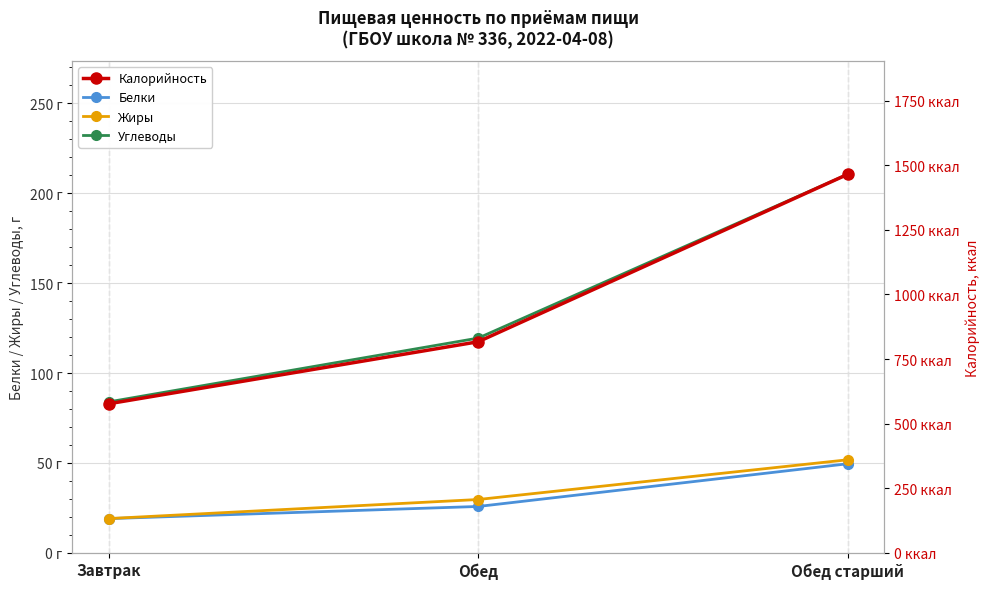

Does the chart have visible grid lines?

Yes